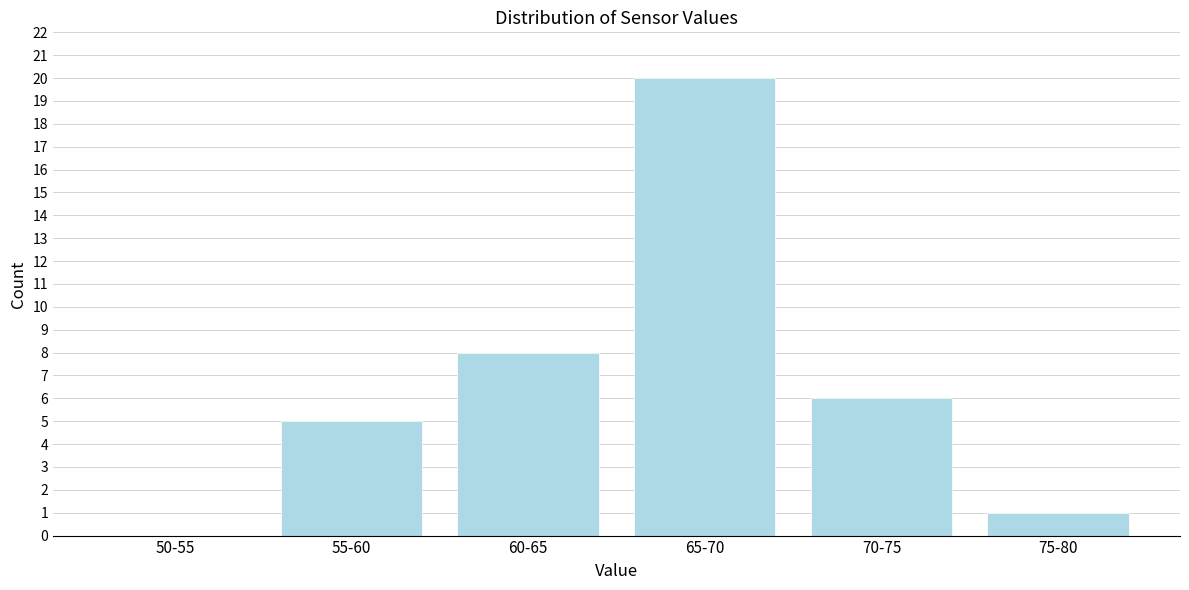

Reading left to right, transcribe all the data shown in this chart.

50-55=0	55-60=5	60-65=8	65-70=20	70-75=6	75-80=1